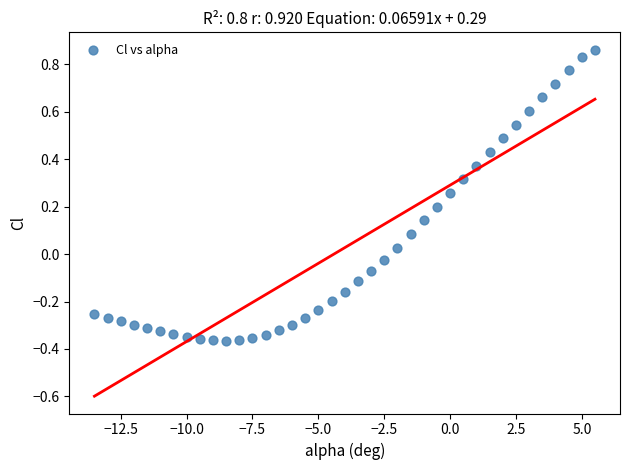

What is the range of Y values (max minus min)?

1.2